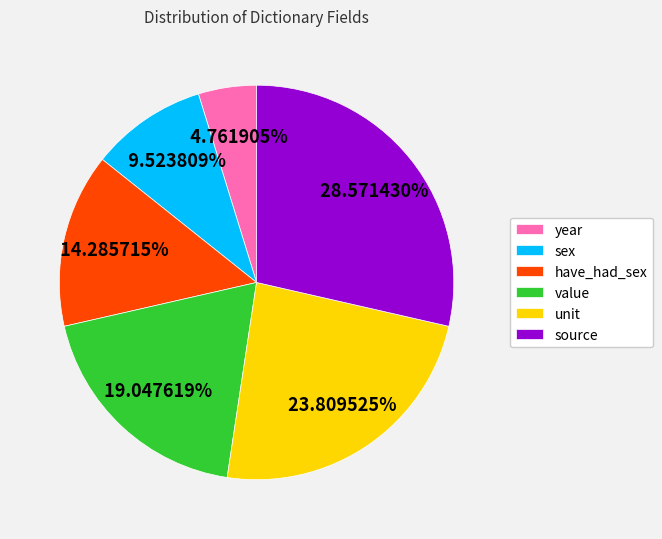

Which slice is the smallest?

year